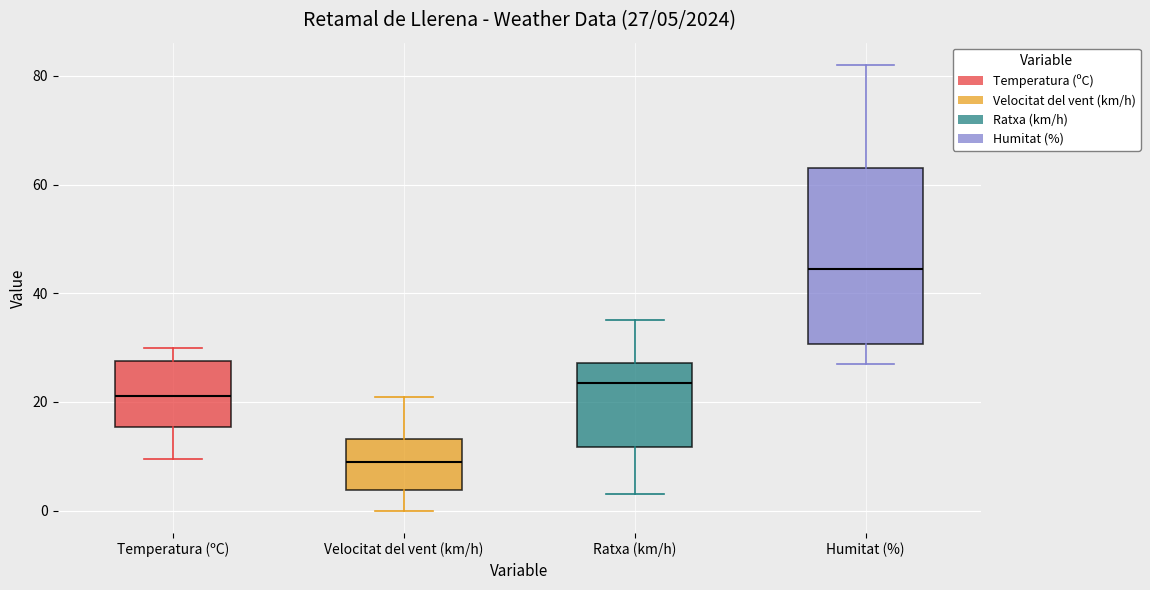

Which box is the tallest, from its lower edge to its upper edge?

Humitat (%)